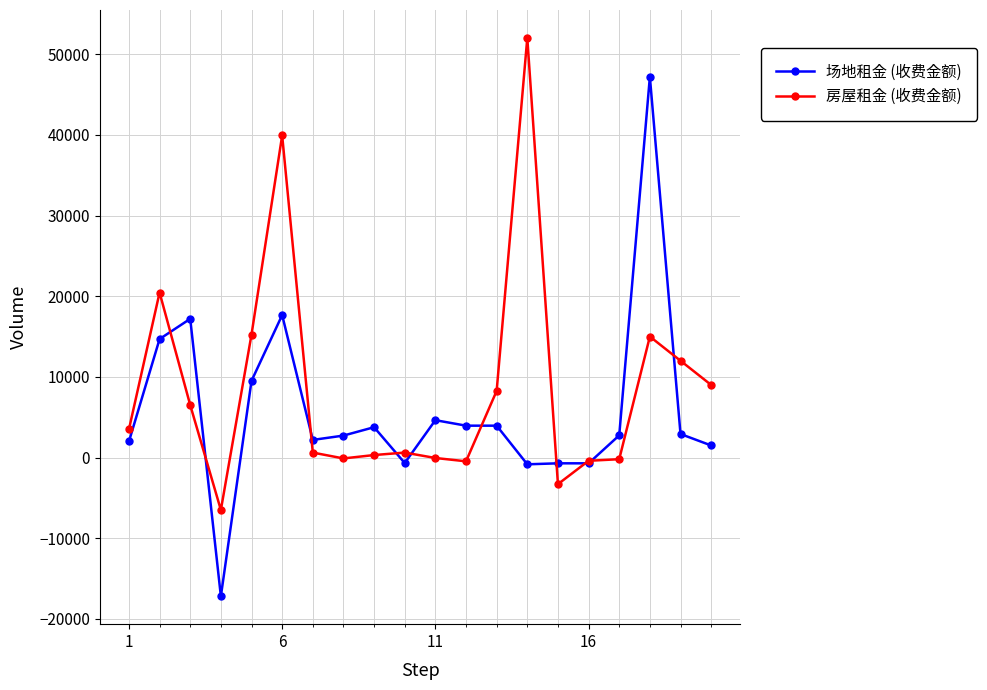

What is the highest value of the 场地租金 (收费金额) series?

47200.0